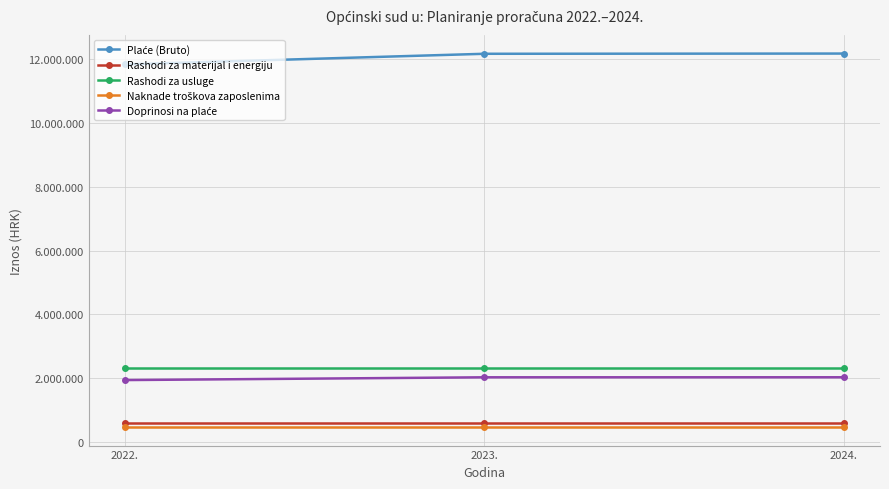

Which series has the largest total across all categories?

Plaće (Bruto)